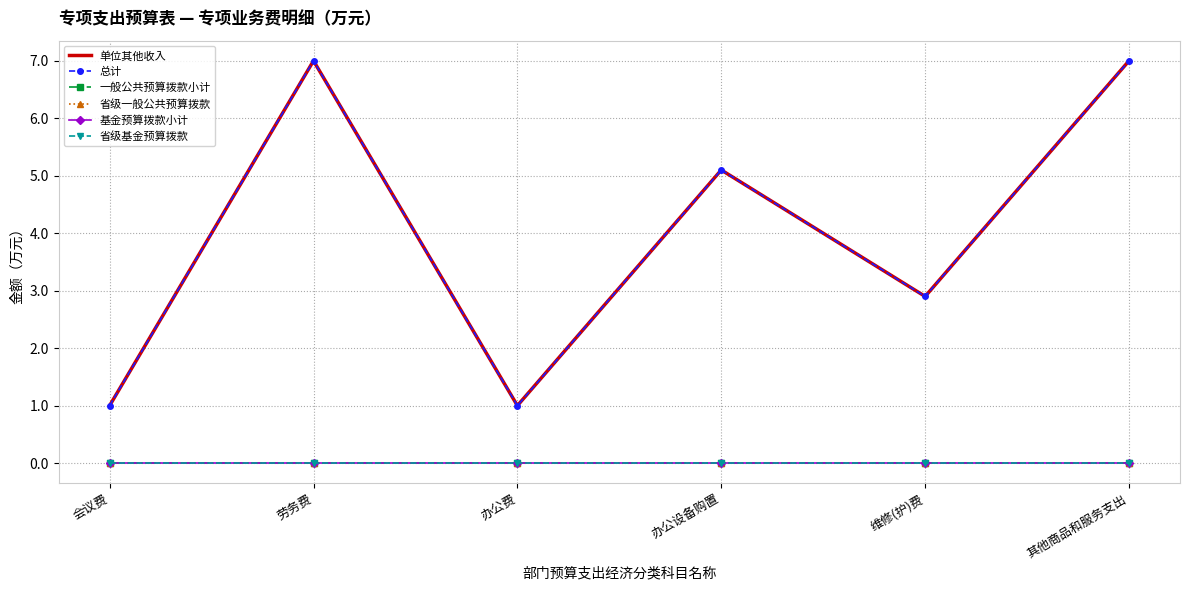

At which label is 单位其他收入 closest to 4?

办公设备购置